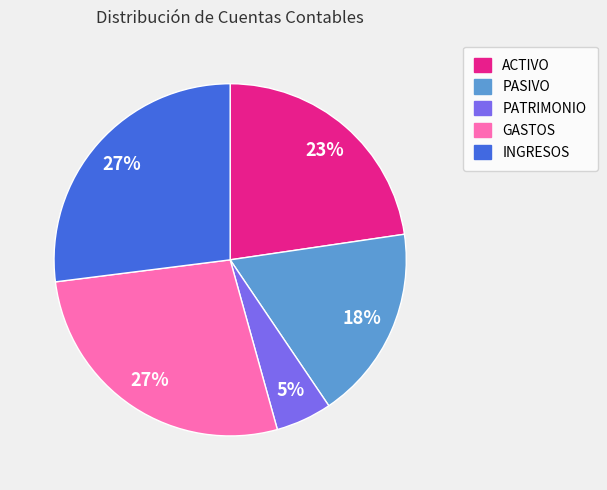

How many slices are in this pie chart?

5